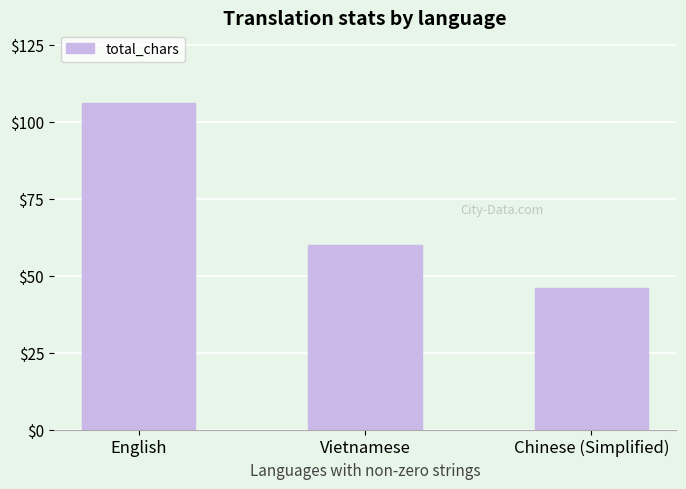

How many categories are shown in the chart?

3